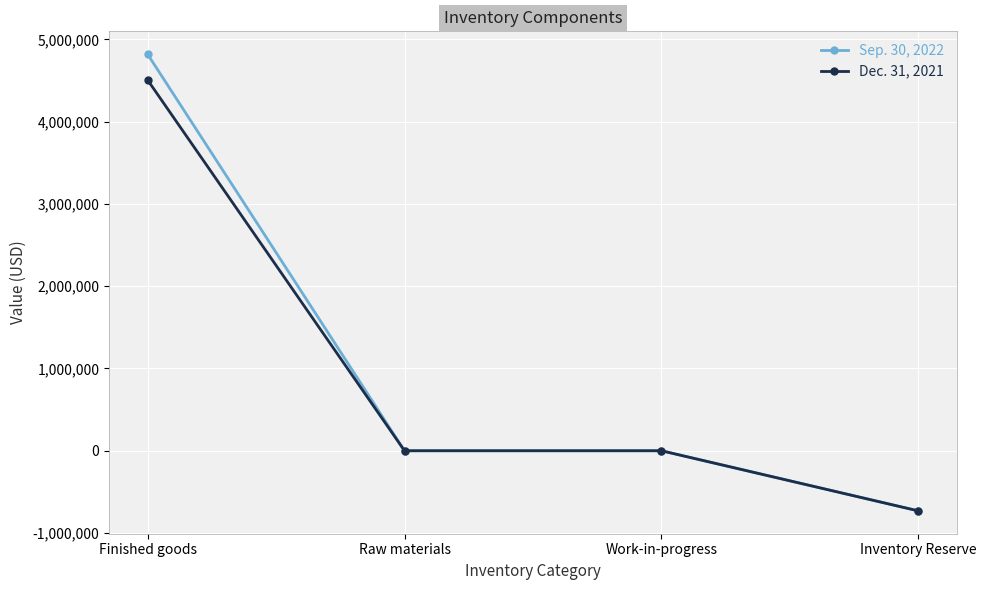

List the series in order of their overall mean, highest first.

Sep. 30, 2022, Dec. 31, 2021